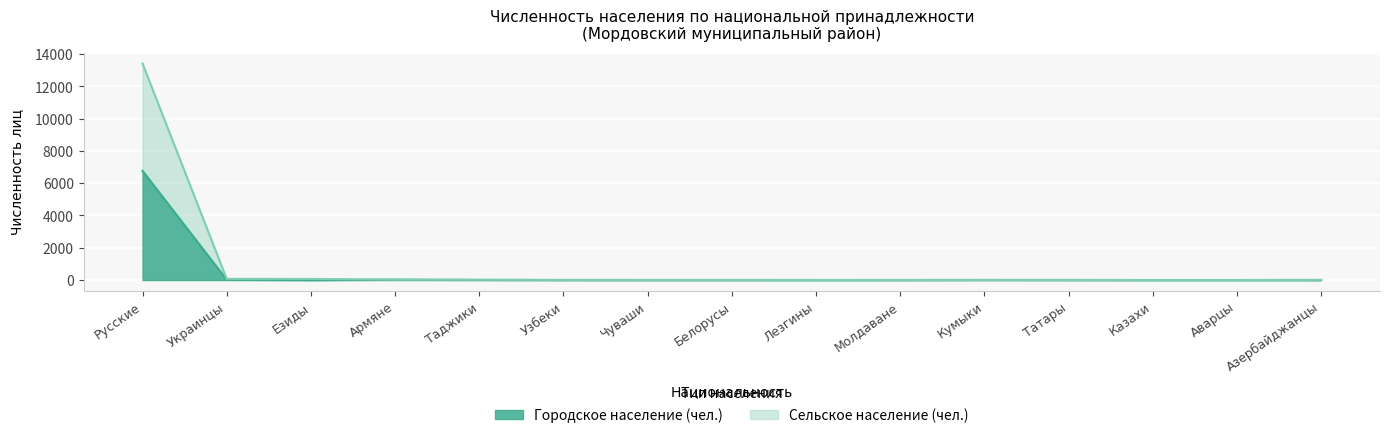

What is the difference between the maximum and second lowest values in the Сельское население (чел.) series?

13415